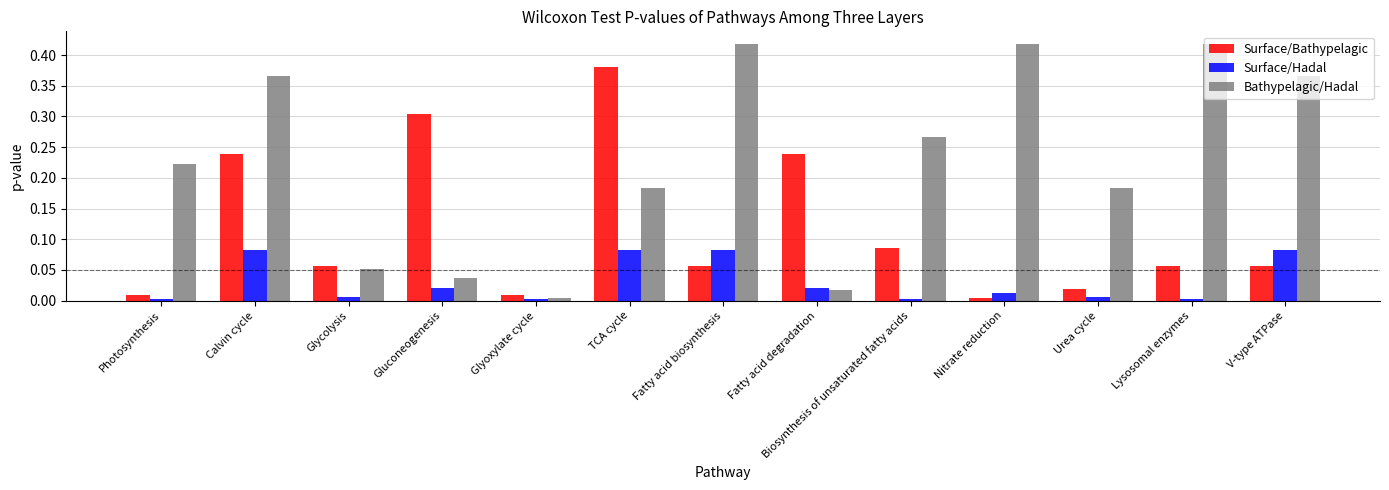

Rank the series by their average value, from lowest to highest.

Surface/Hadal, Surface/Bathypelagic, Bathypelagic/Hadal